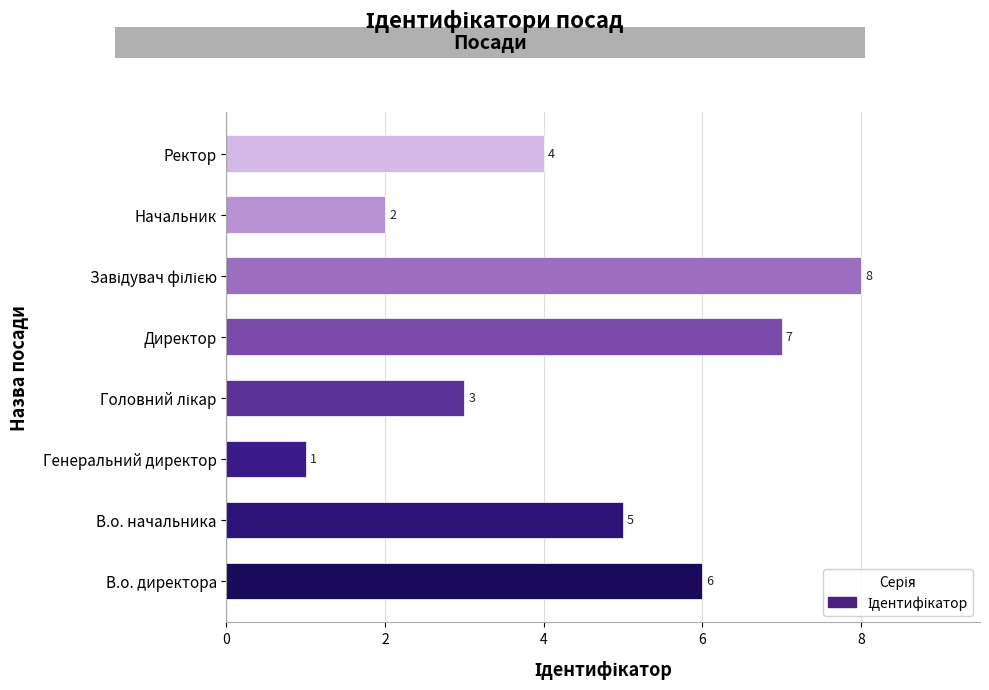

What is the smallest value displayed?

1